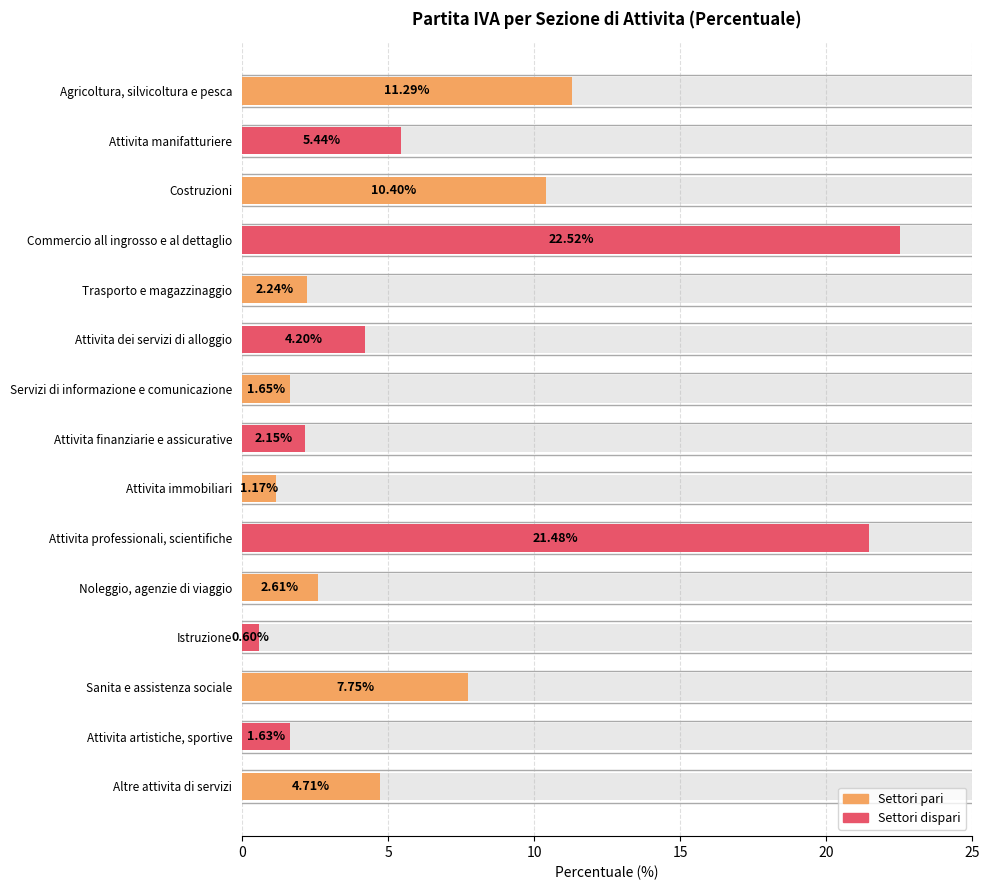

The value at Sanita e assistenza sociale is 12.2. True or false?

False